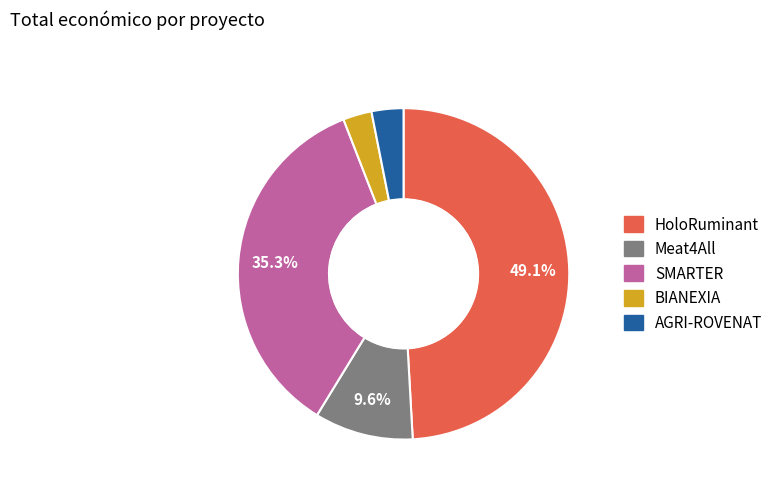

Which slice is the largest?

HoloRuminant